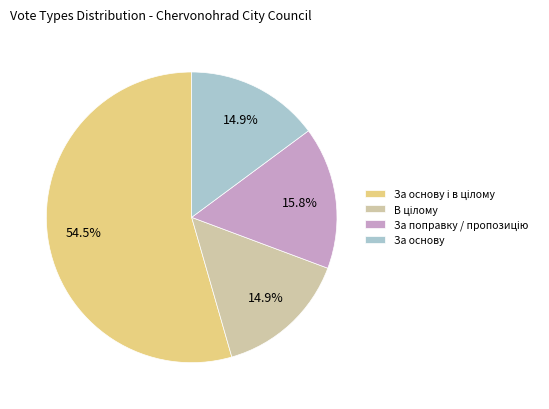

What portion of the pie excludes За основу?

85.1%